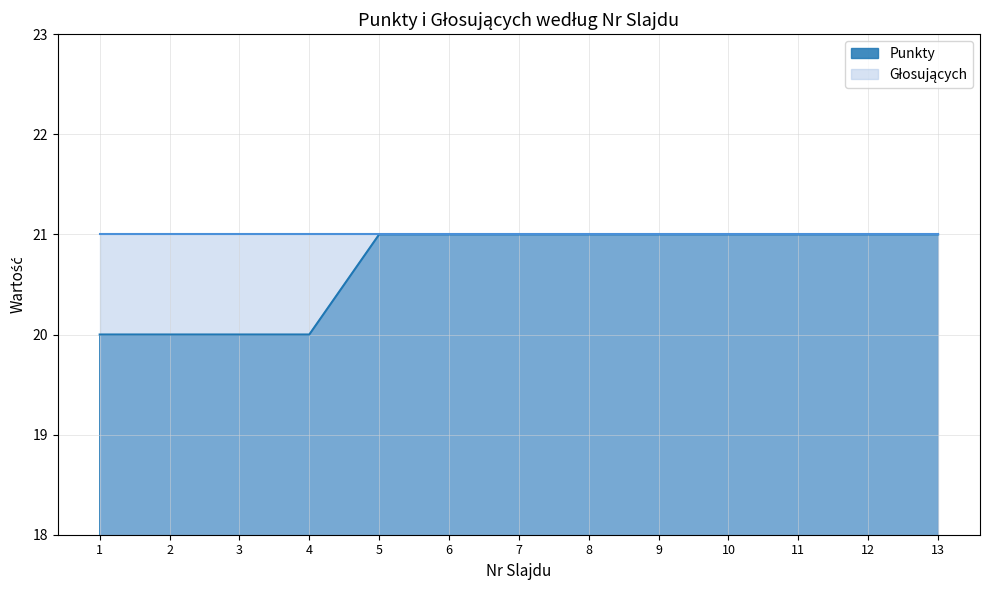

What is the maximum value shown in the chart?

21